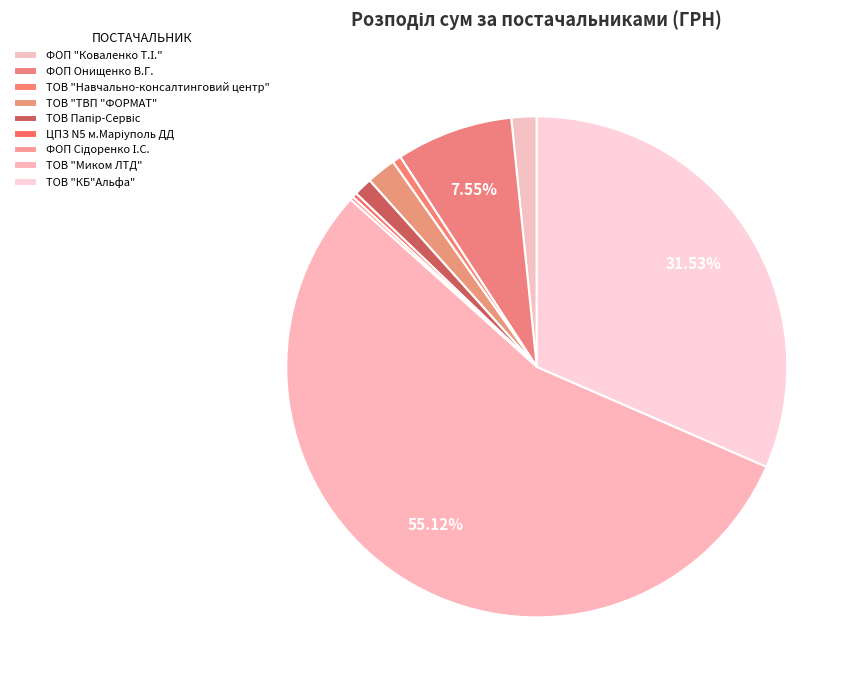

Does ТОВ "Миком ЛТД" account for over 50% of the chart?

Yes